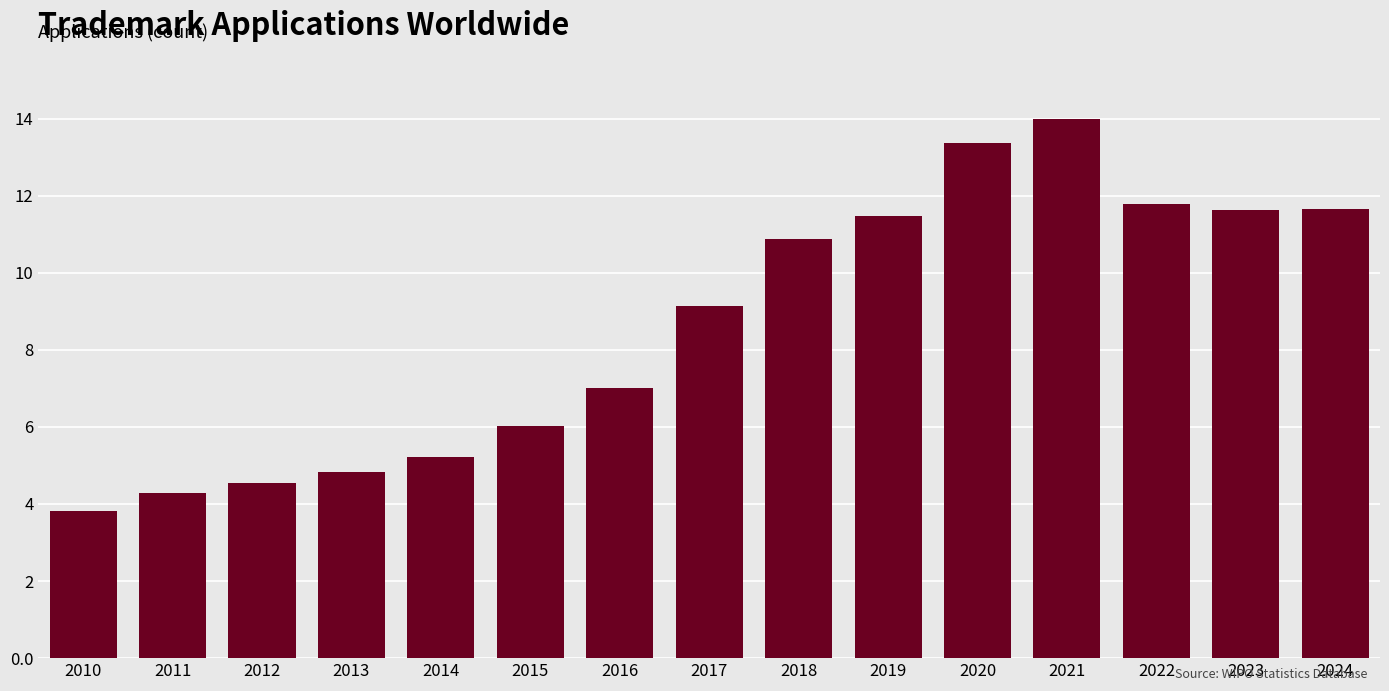

At which label is the value closest to 8897800?

2017